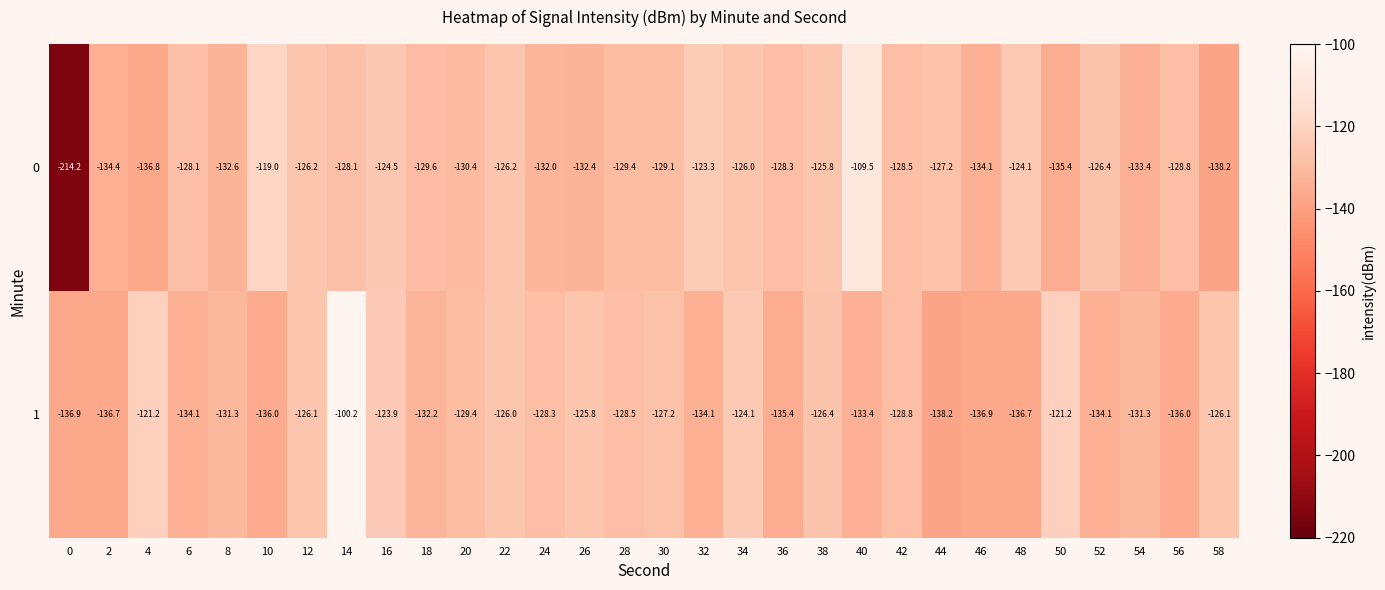

List the series in order of their peak value, highest first.

1, 0